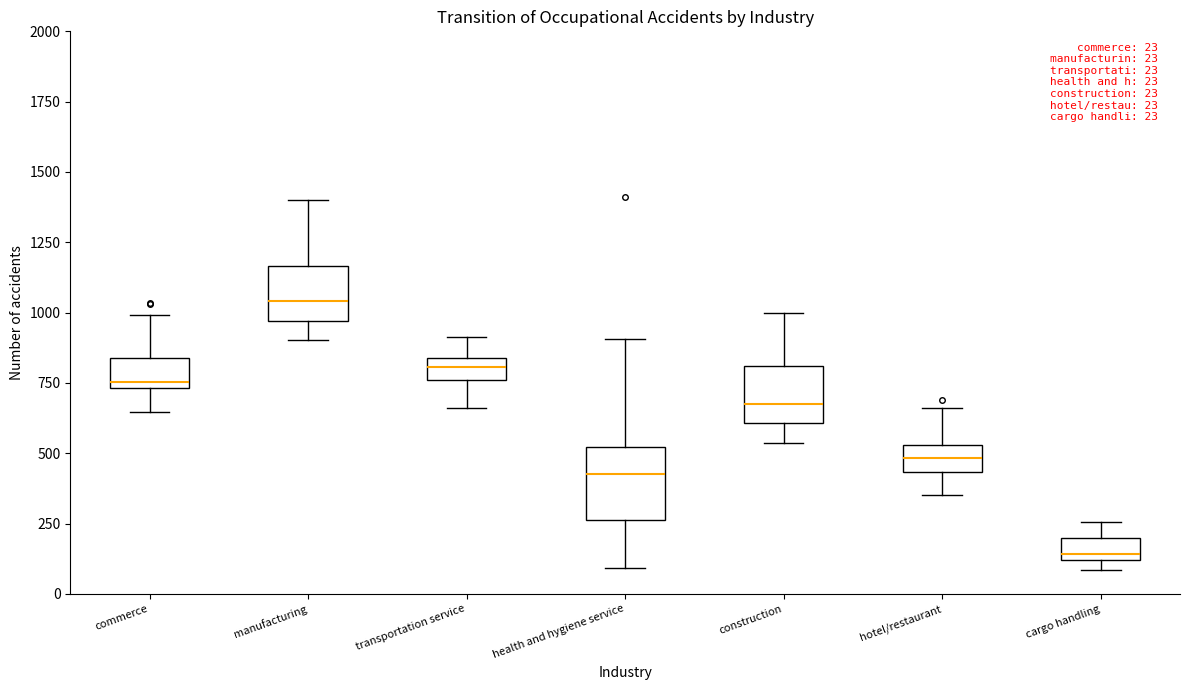

Comparing the boxes themselves (not the whiskers), which one is the tallest?

health and hygiene service